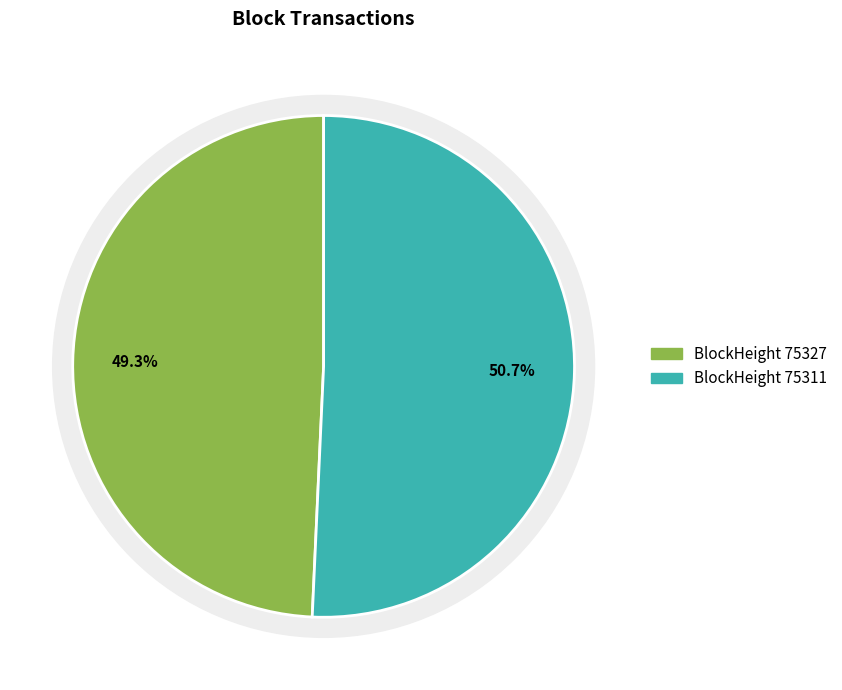

Which category has the biggest portion of the pie?

75311